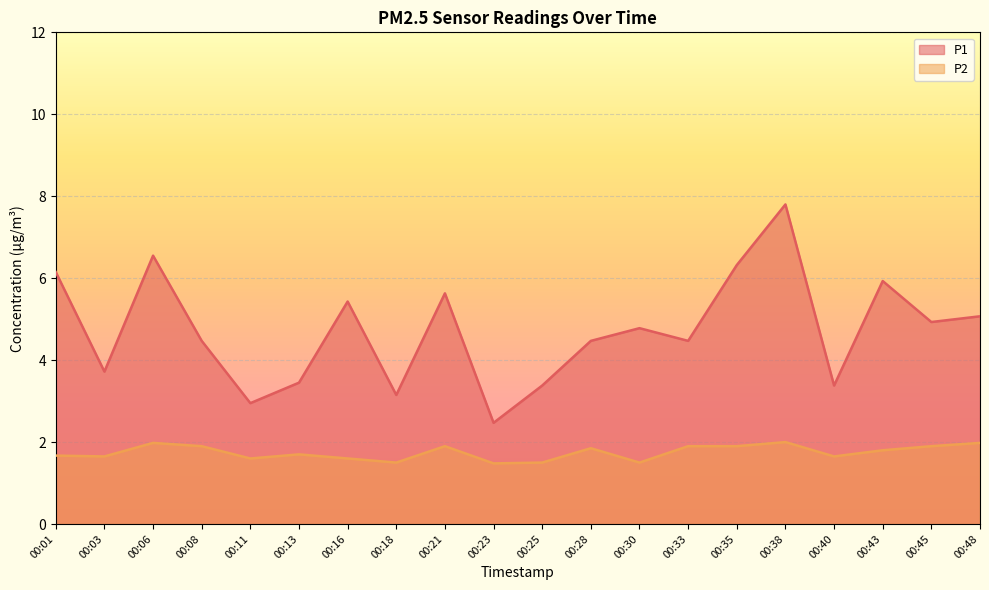

True or false: P1 has more than 1 interior local peaks.

True